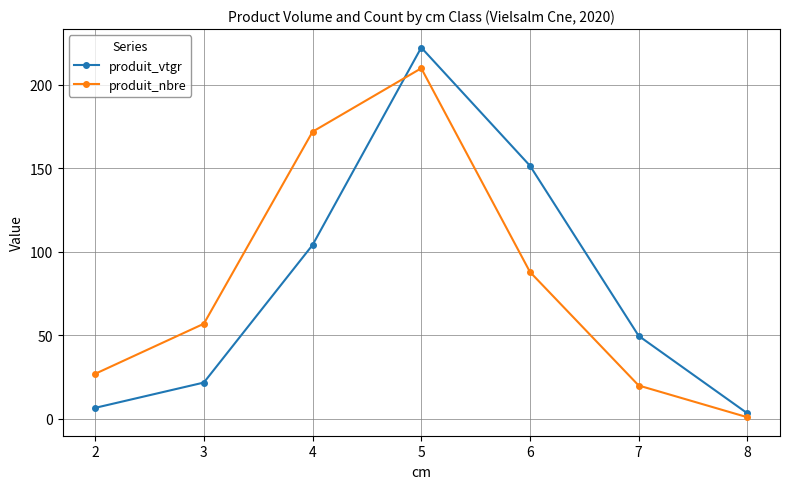

At which category is the sum across all series the highest?

5